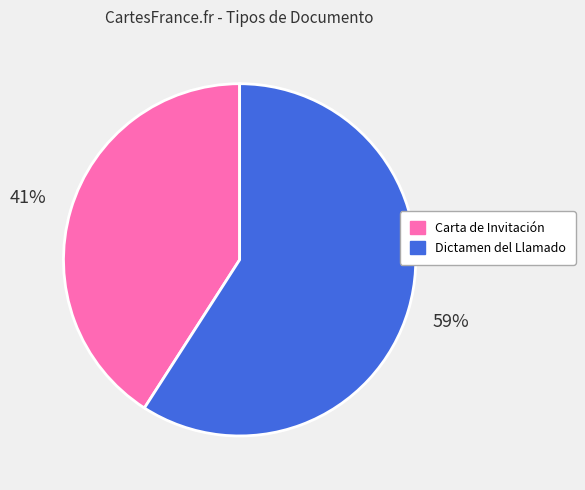

Which category accounts for the majority?

Dictamen del Llamado